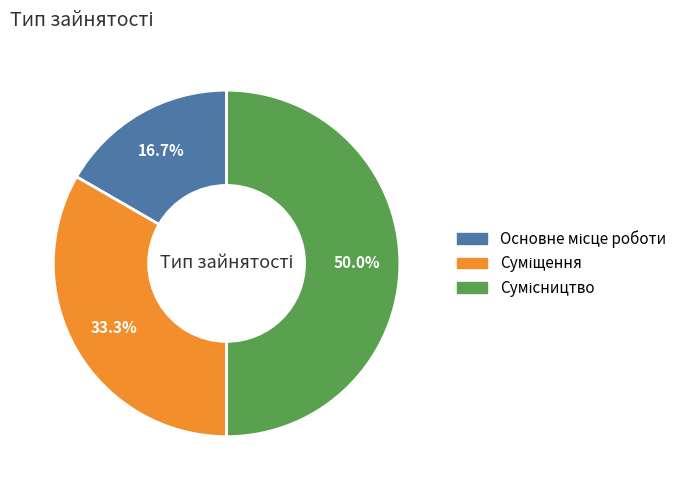

Count the number of slices in the pie.

3